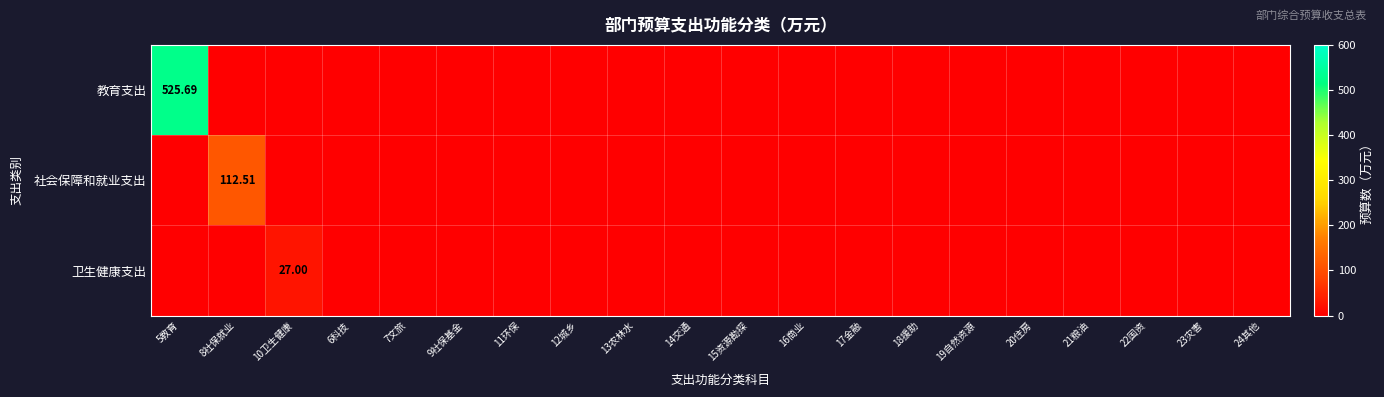

Rank the series at 13农林水 from lowest to highest value.

教育支出, 社会保障和就业支出, 卫生健康支出